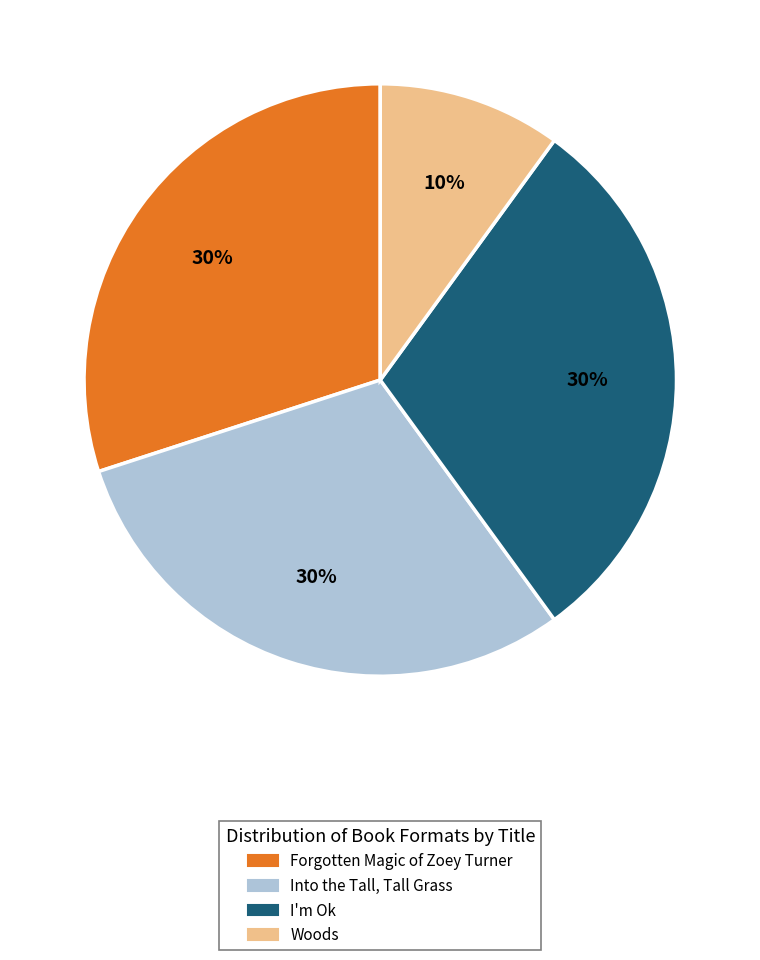

Is it true that I'm Ok is 41% of the pie?

False